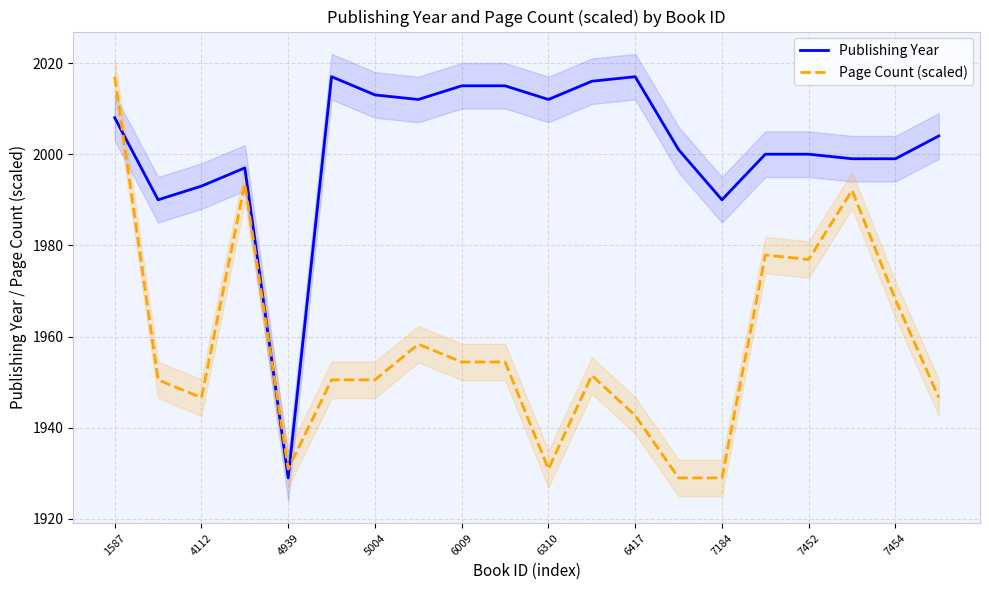

The value of Publishing Year at 7184 is 3267.7. True or false?

False